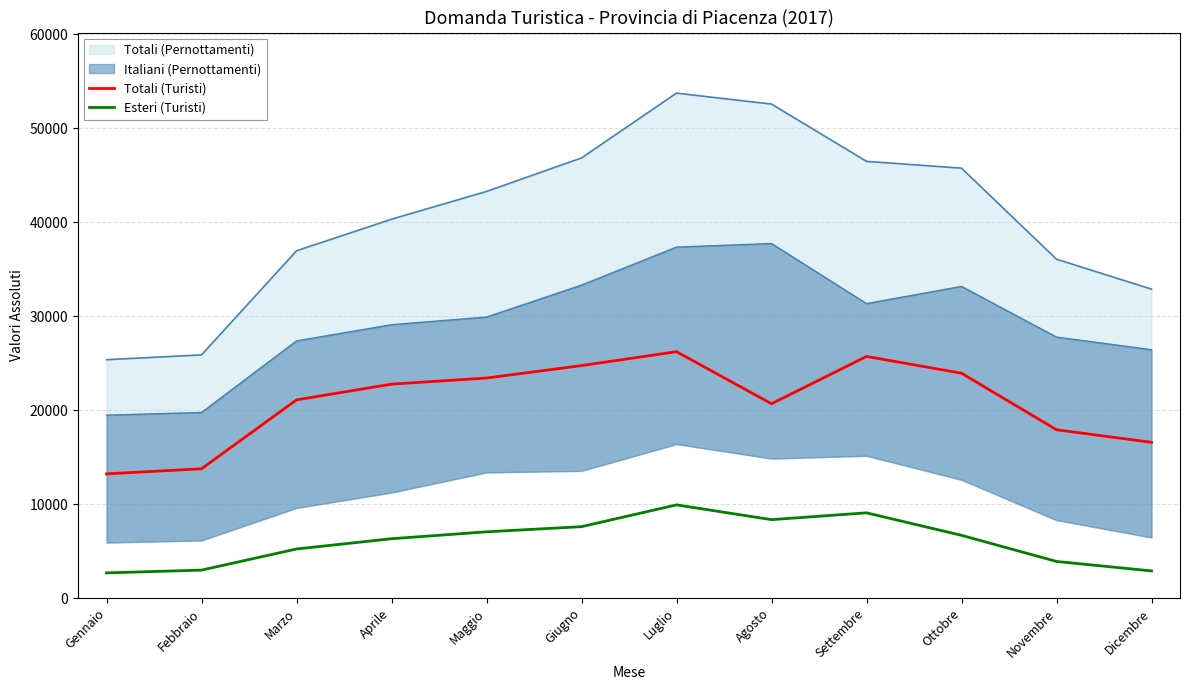

Is it true that Totali (Turisti) equals 10511 at Settembre?

False